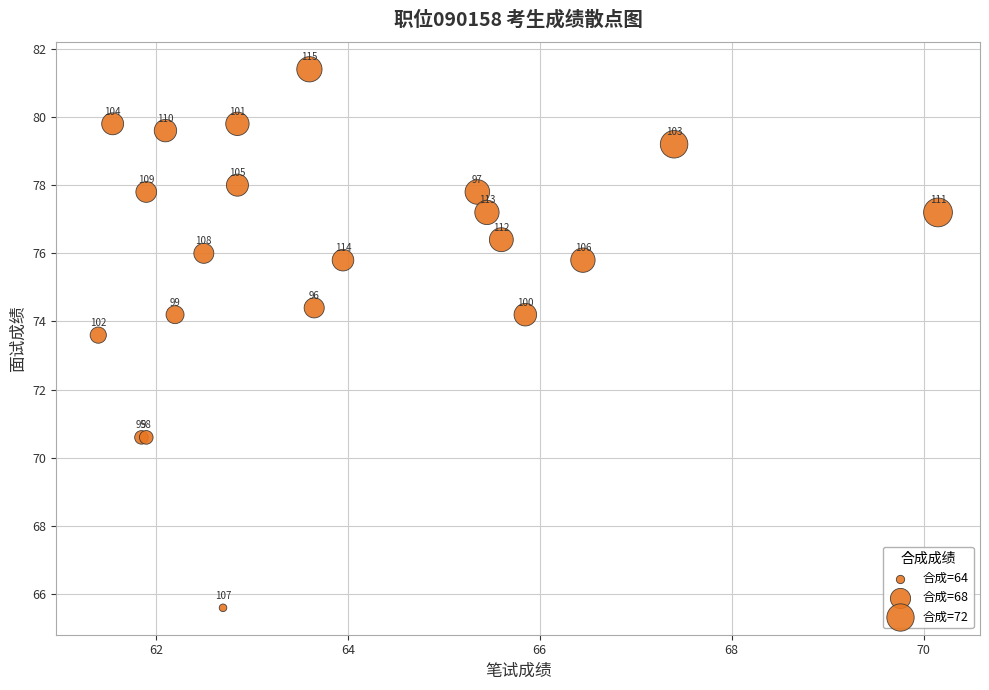

What Y value in the scatter plot is closest to 73?

73.6